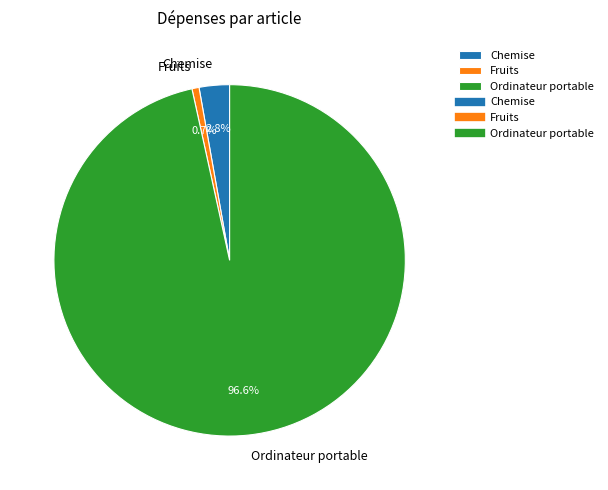

Which has a higher value, Fruits or Chemise?

Chemise